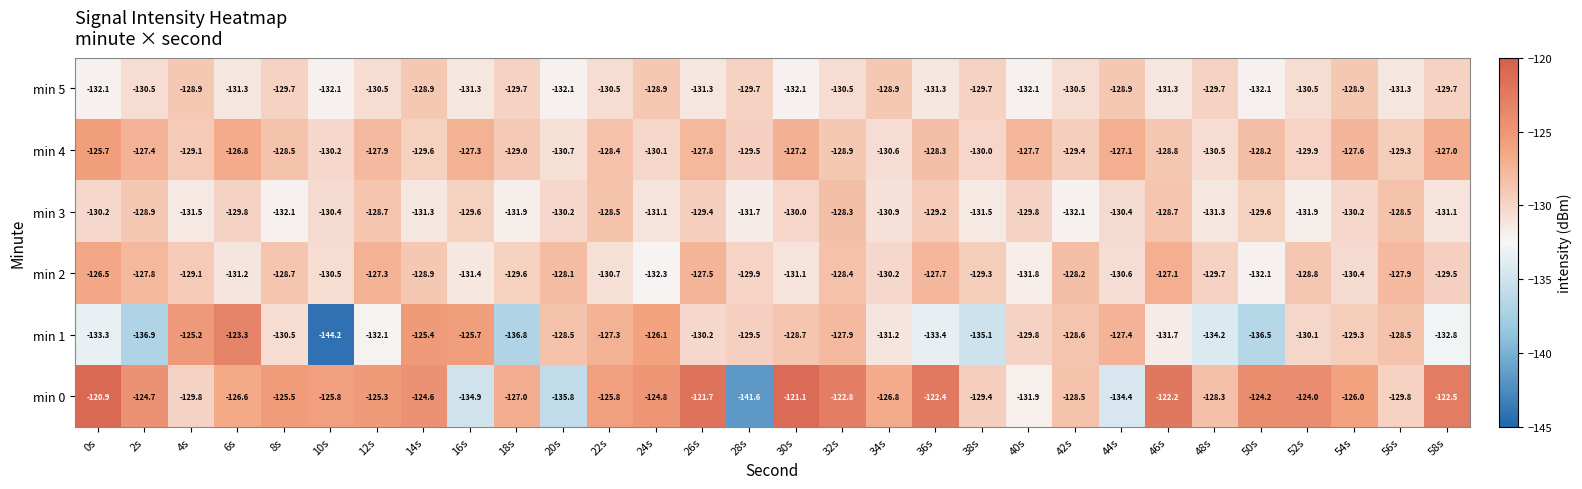

What is the average value of the min 5 series?

-130.5